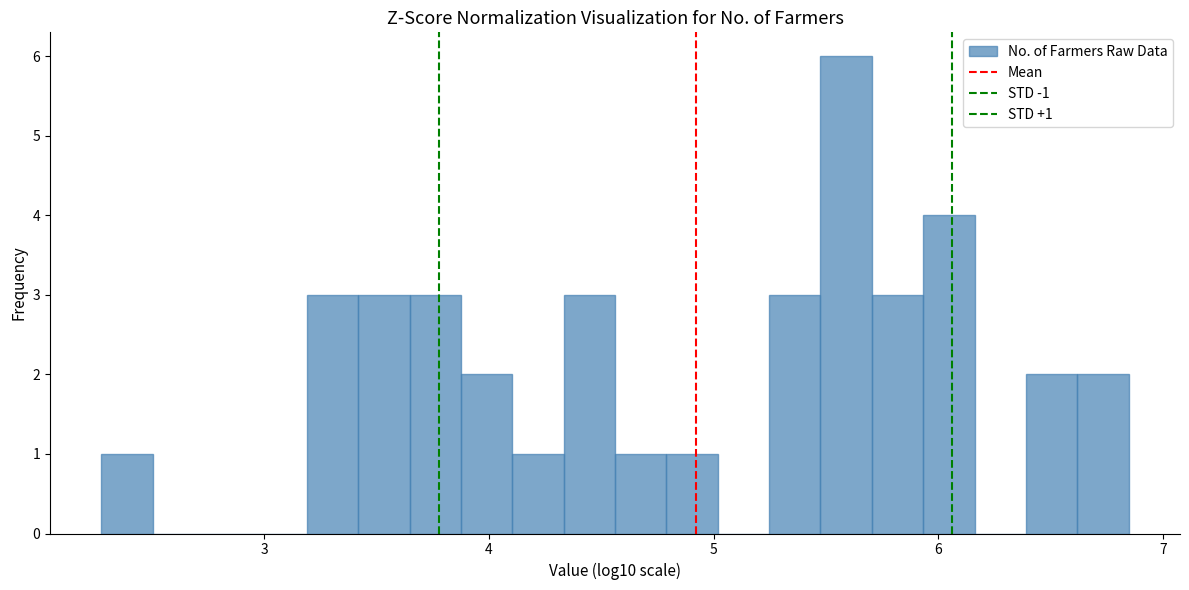

Read against the x-axis, roughly where is the centre of the tallest bar?

5.6